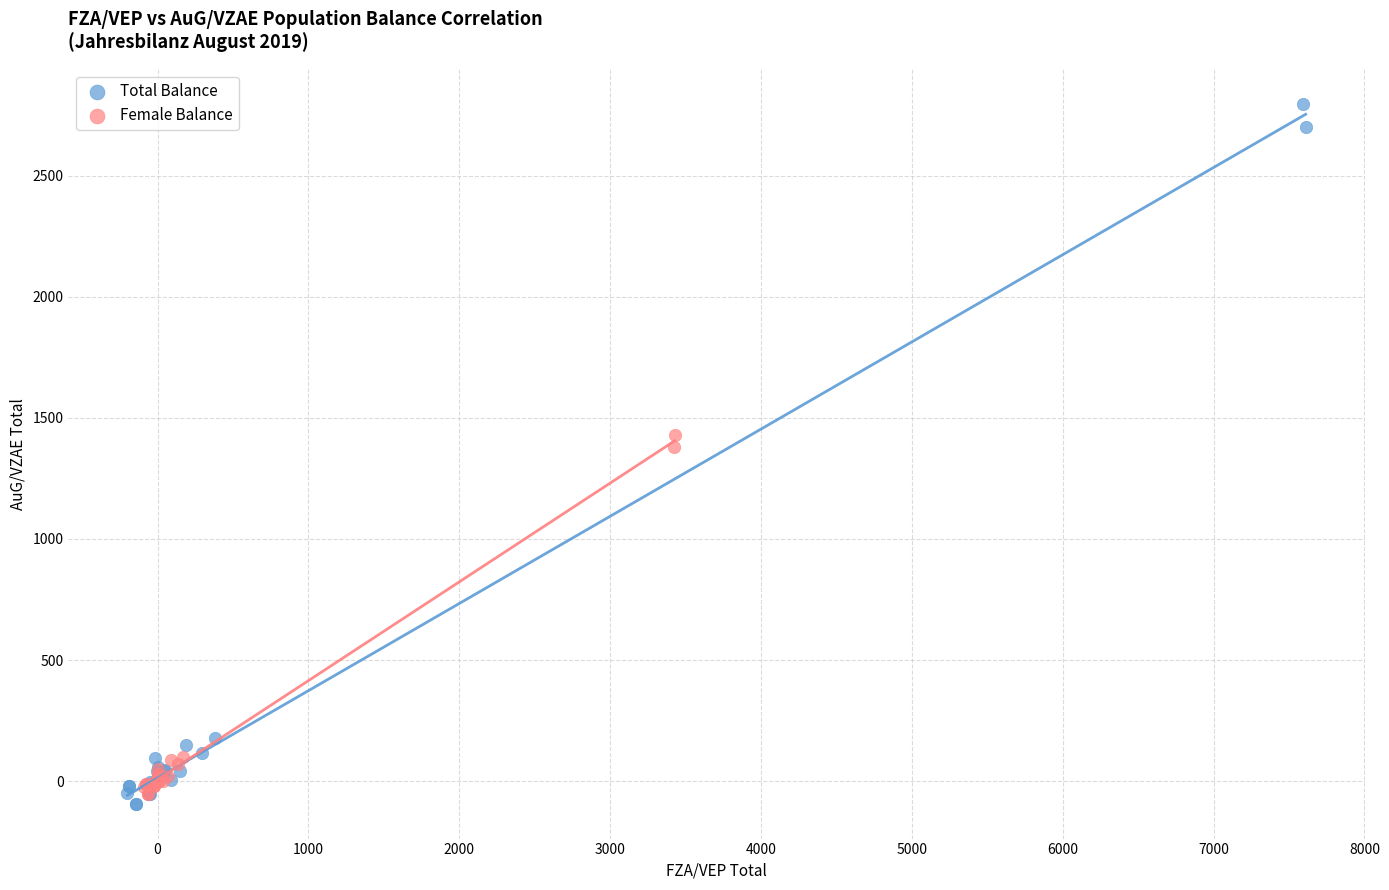

Which series contains the lowest Y value?

Total Balance